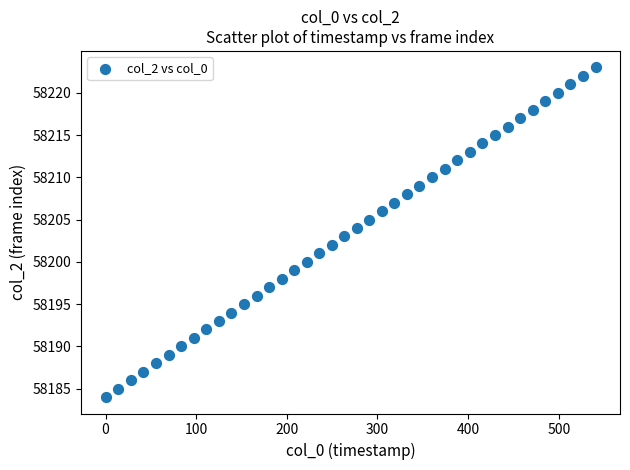

What is the range of Y values (max minus min)?

39